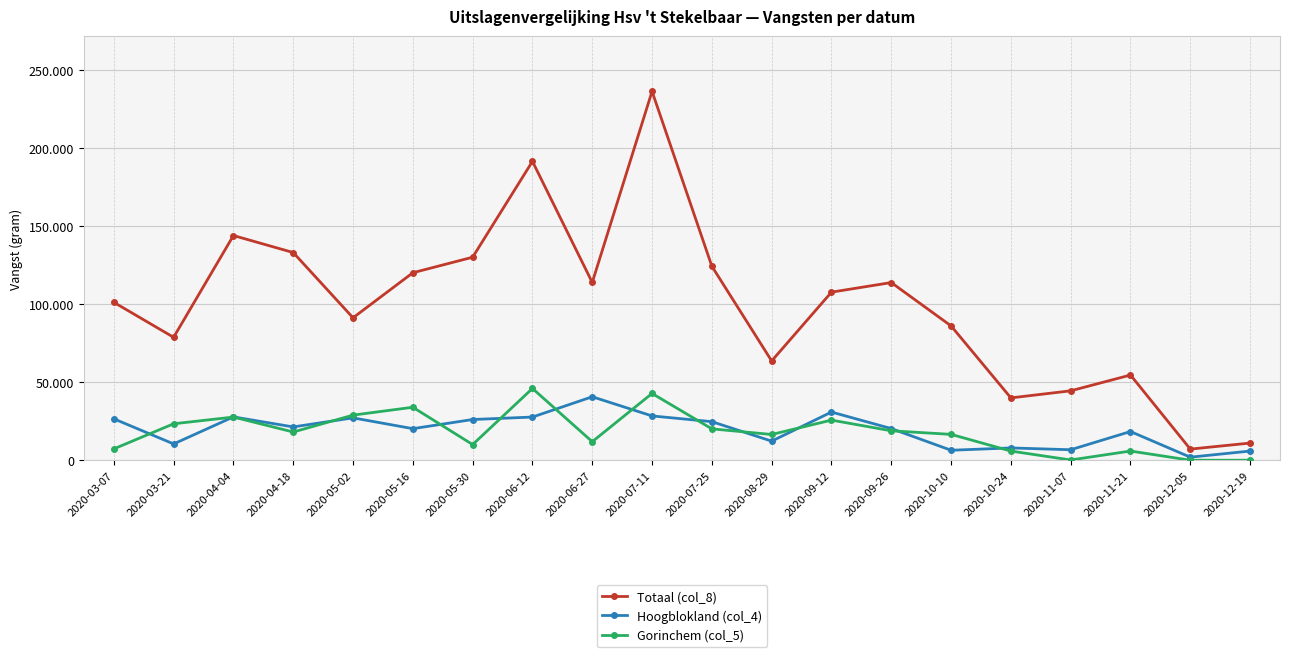

At which label is Totaal (col_8) closest to 121665?

2020-05-16